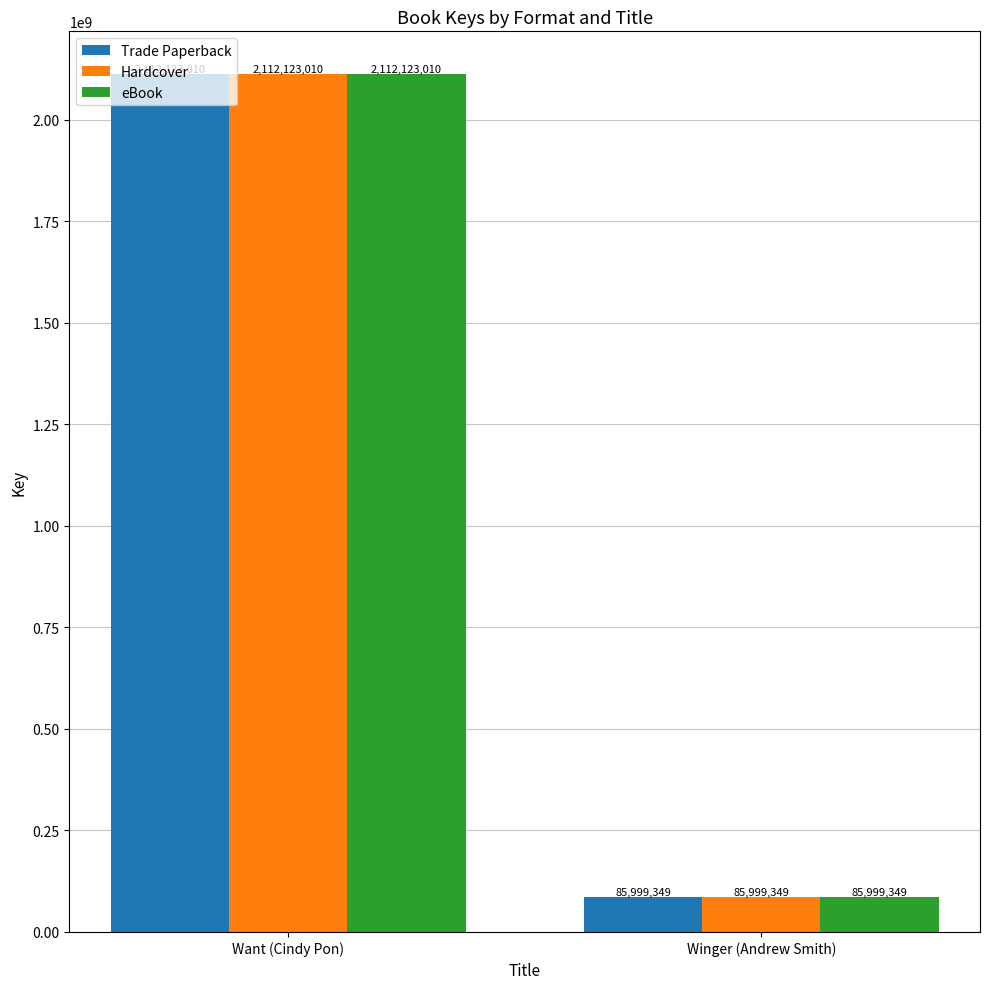

At which category is the sum across all series the highest?

Want (Cindy Pon)